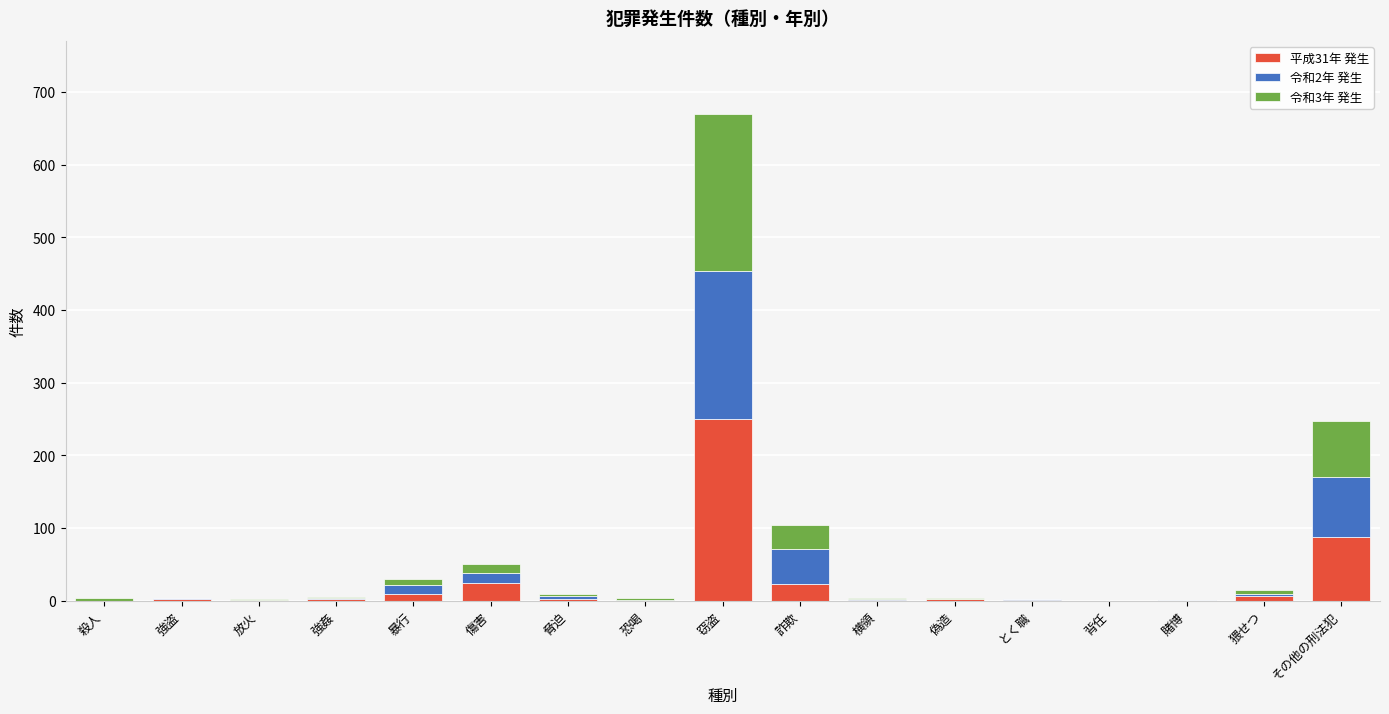

Which category has the highest value in the 平成31年 発生 series?

窃盗